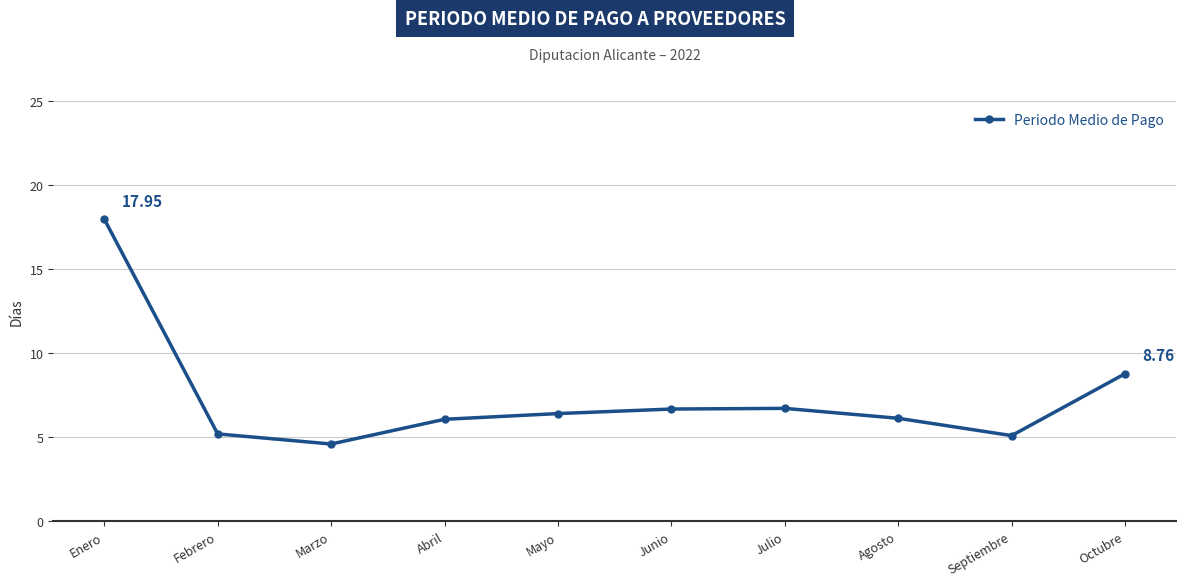

Which label corresponds to the smallest value in the chart?

Marzo